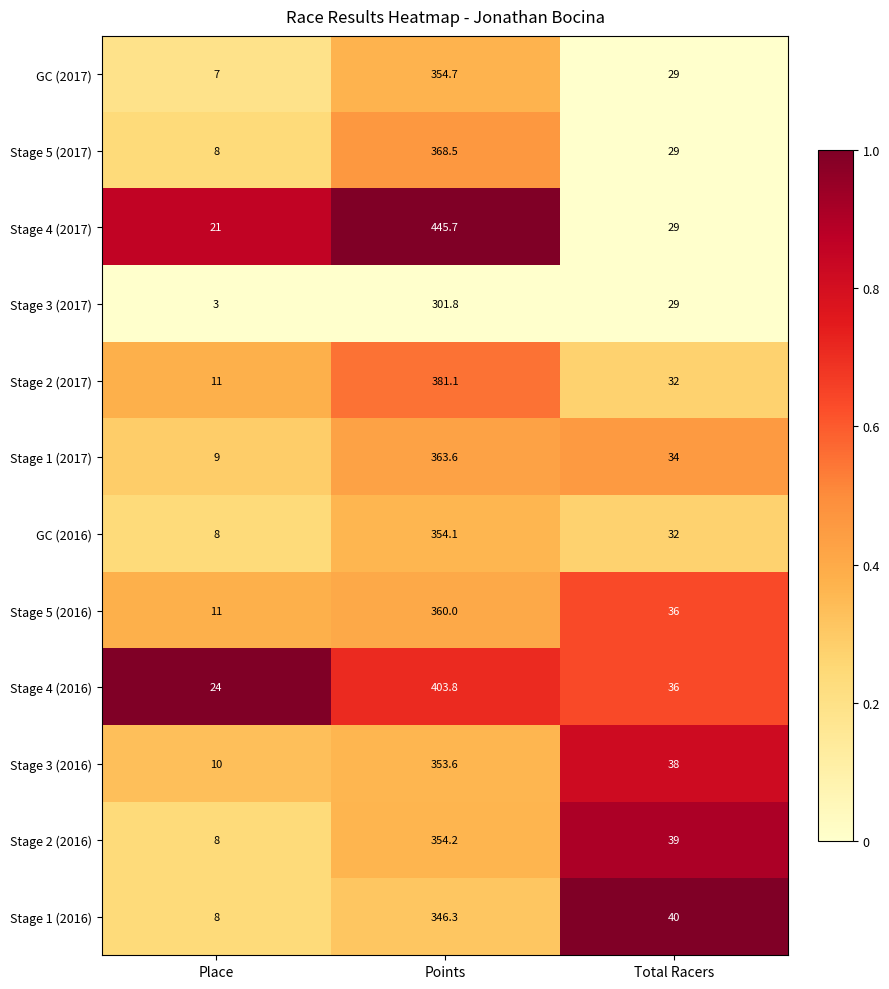

Where is Stage 4 (2016) nearest to the value 213?

Total Racers